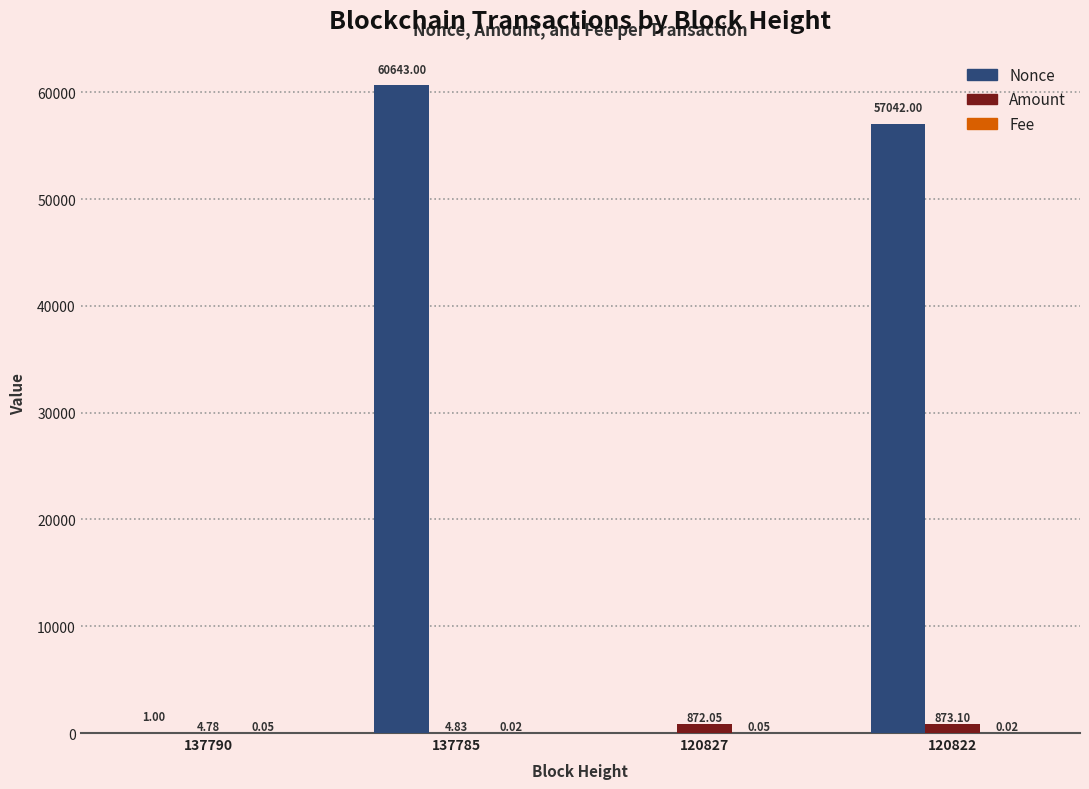

What is the total value across all series at 137790?

5.8